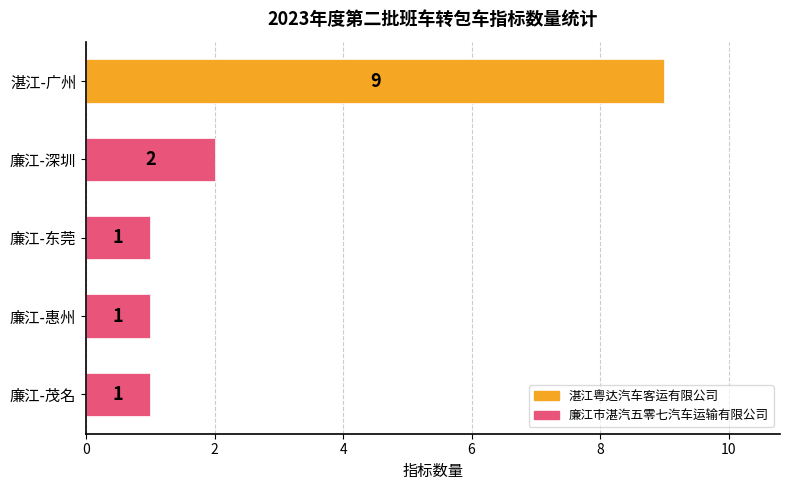

What is the value of the 3rd bar from the top?

1